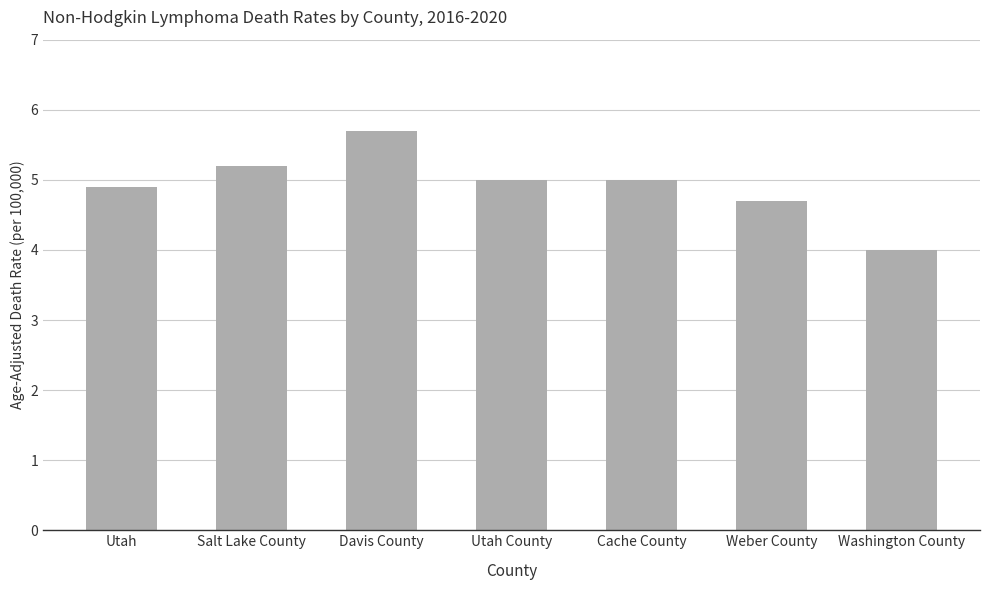

True or false: the data shows 4.0 at Washington County.

True